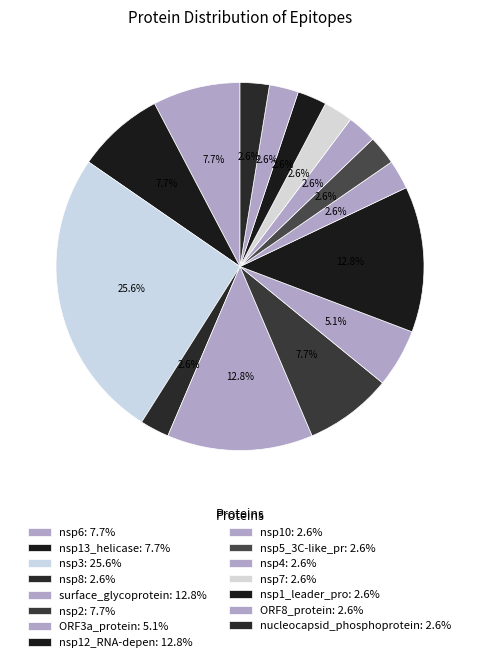

How many segments does this pie chart have?

15